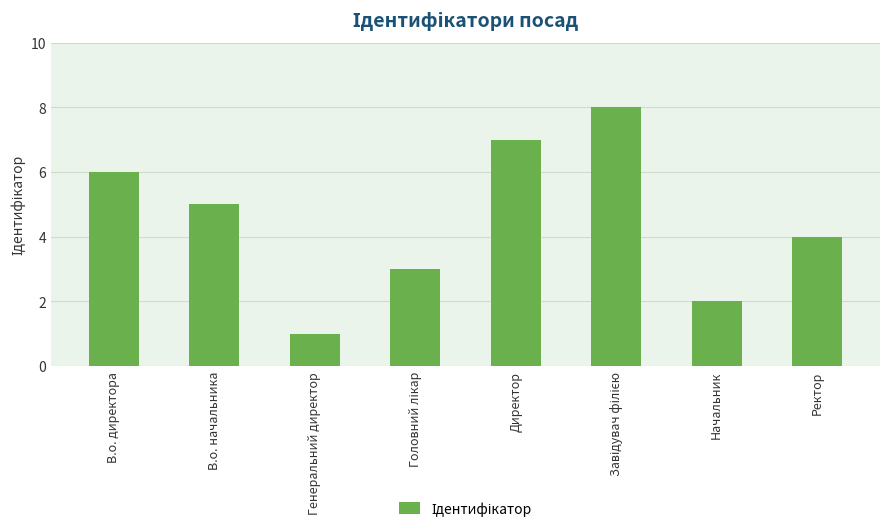

Between В.о. директора and В.о. начальника, which is larger?

В.о. директора